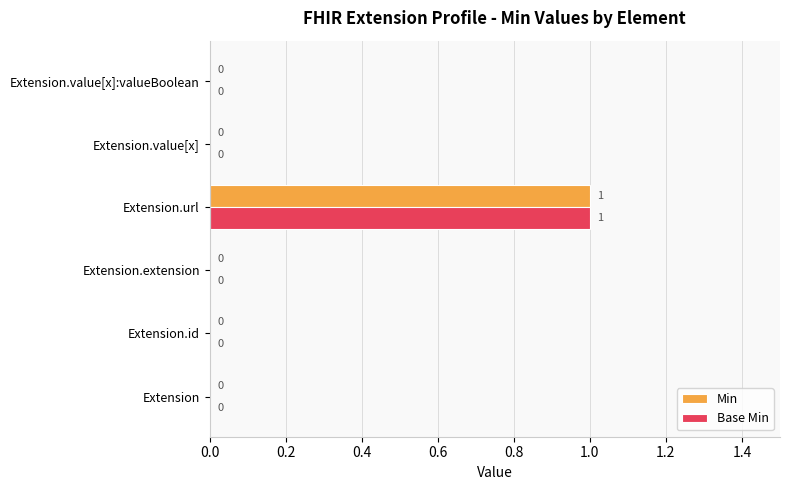

The value of Base Min at Extension.extension is 0. True or false?

True